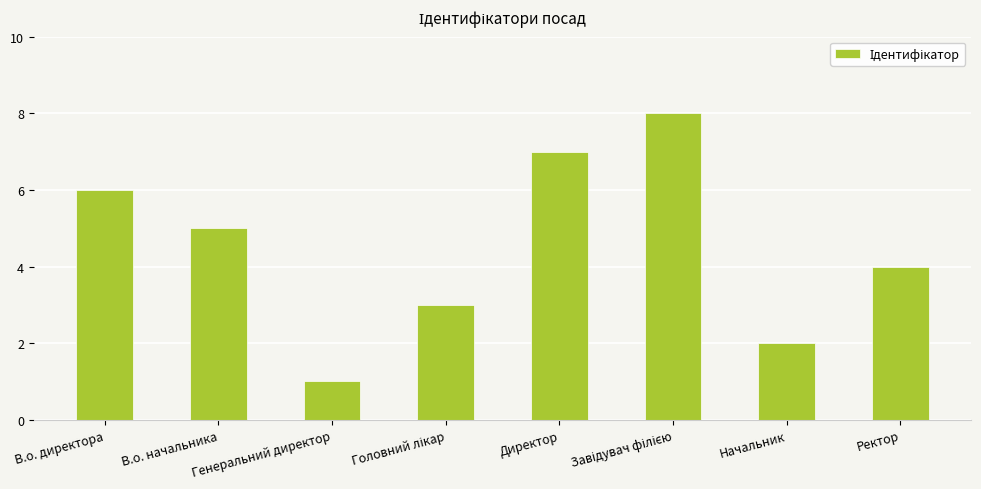

Does the chart contain any negative values?

No